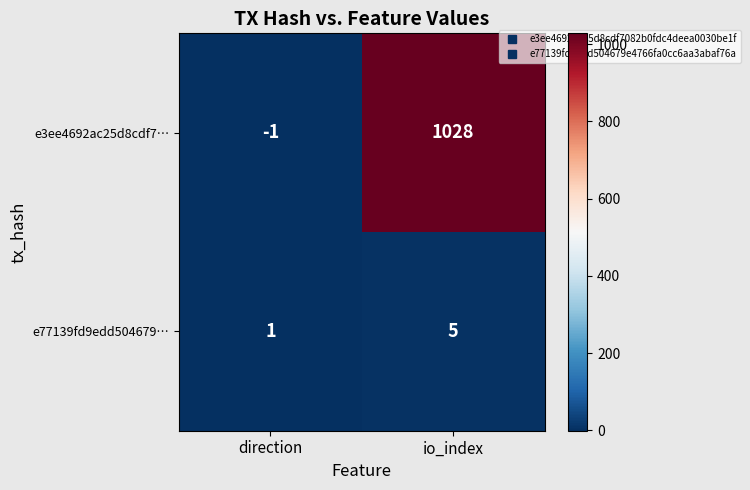

What is the greatest value displayed?

1028